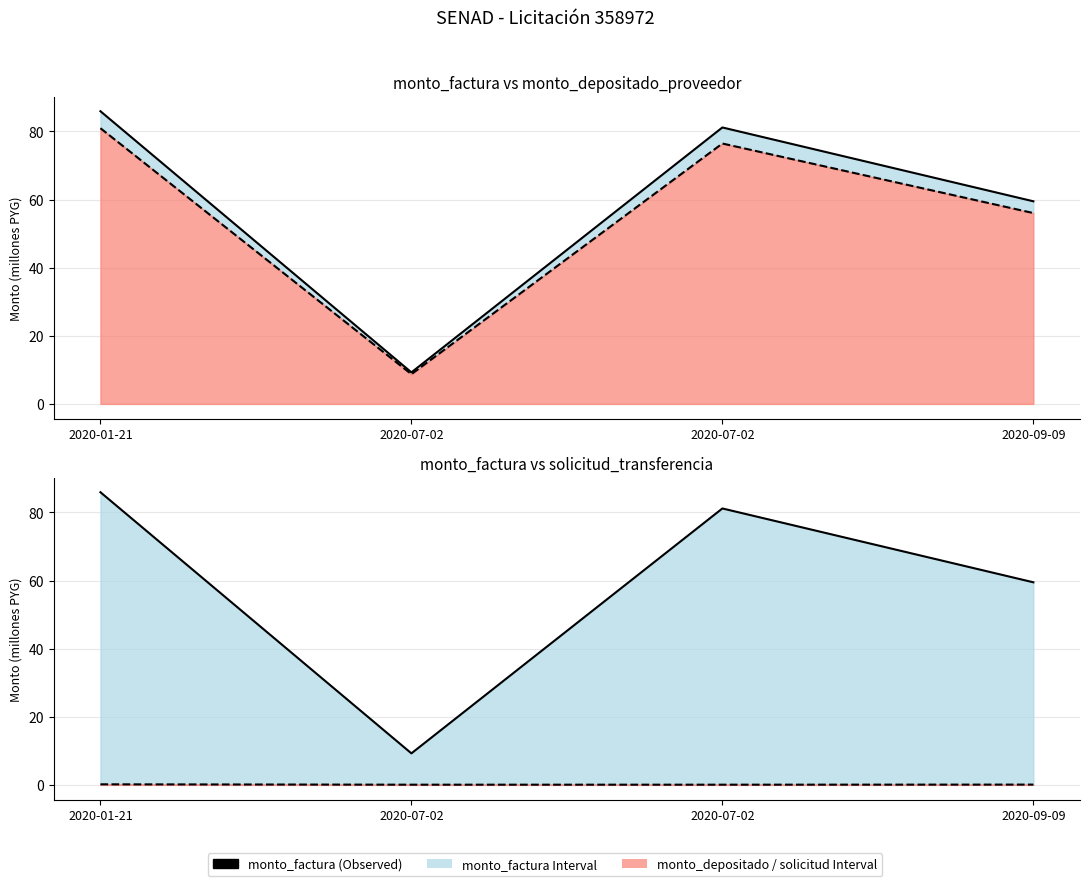

What is the difference between the maximum and second lowest values in the monto_depositado_proveedor (line) series?

24.9